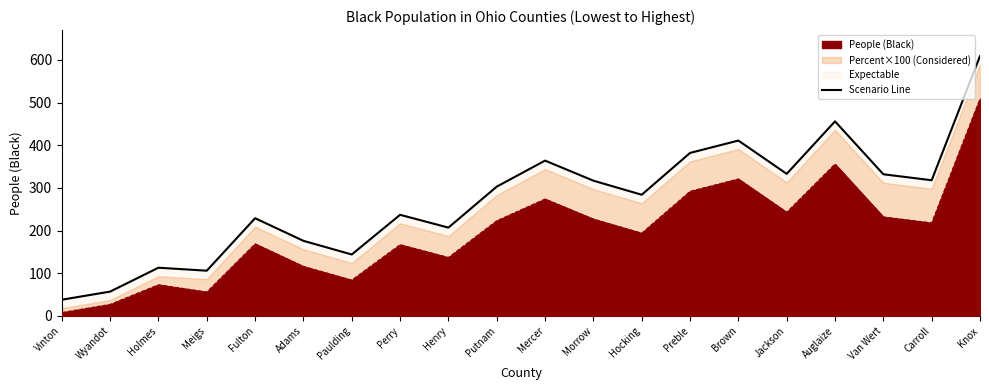

At which label is the value closest to 323?

Carroll